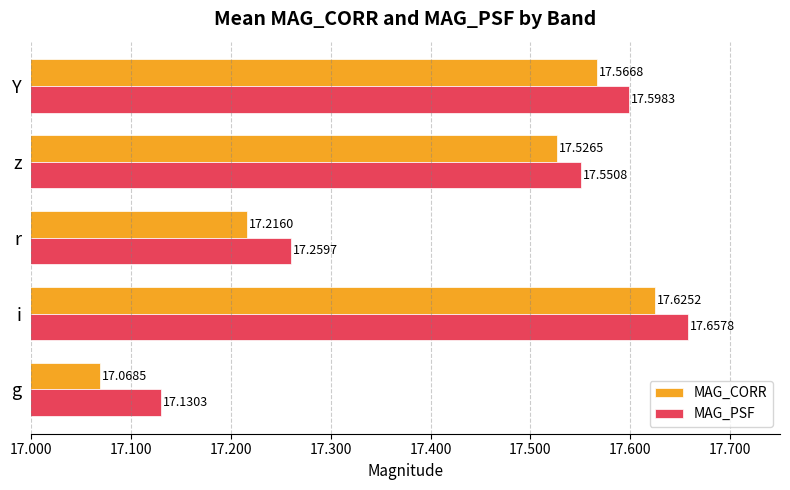

List the series in order of their overall mean, lowest first.

MAG_CORR, MAG_PSF